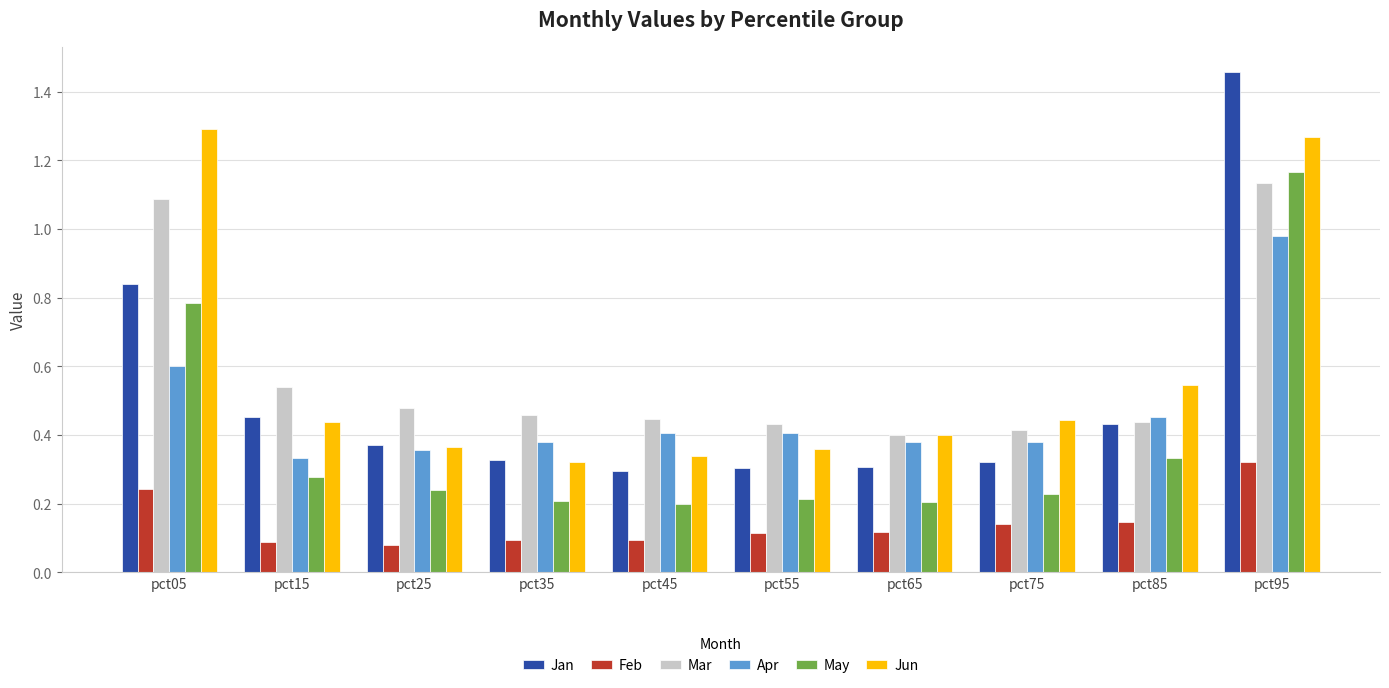

At which category is the sum across all series the highest?

pct95